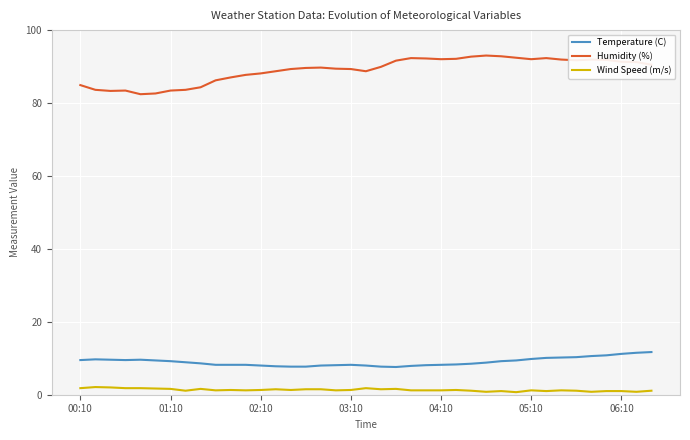

True or false: Humidity (%) and Temperature (C) cross at least once.

False